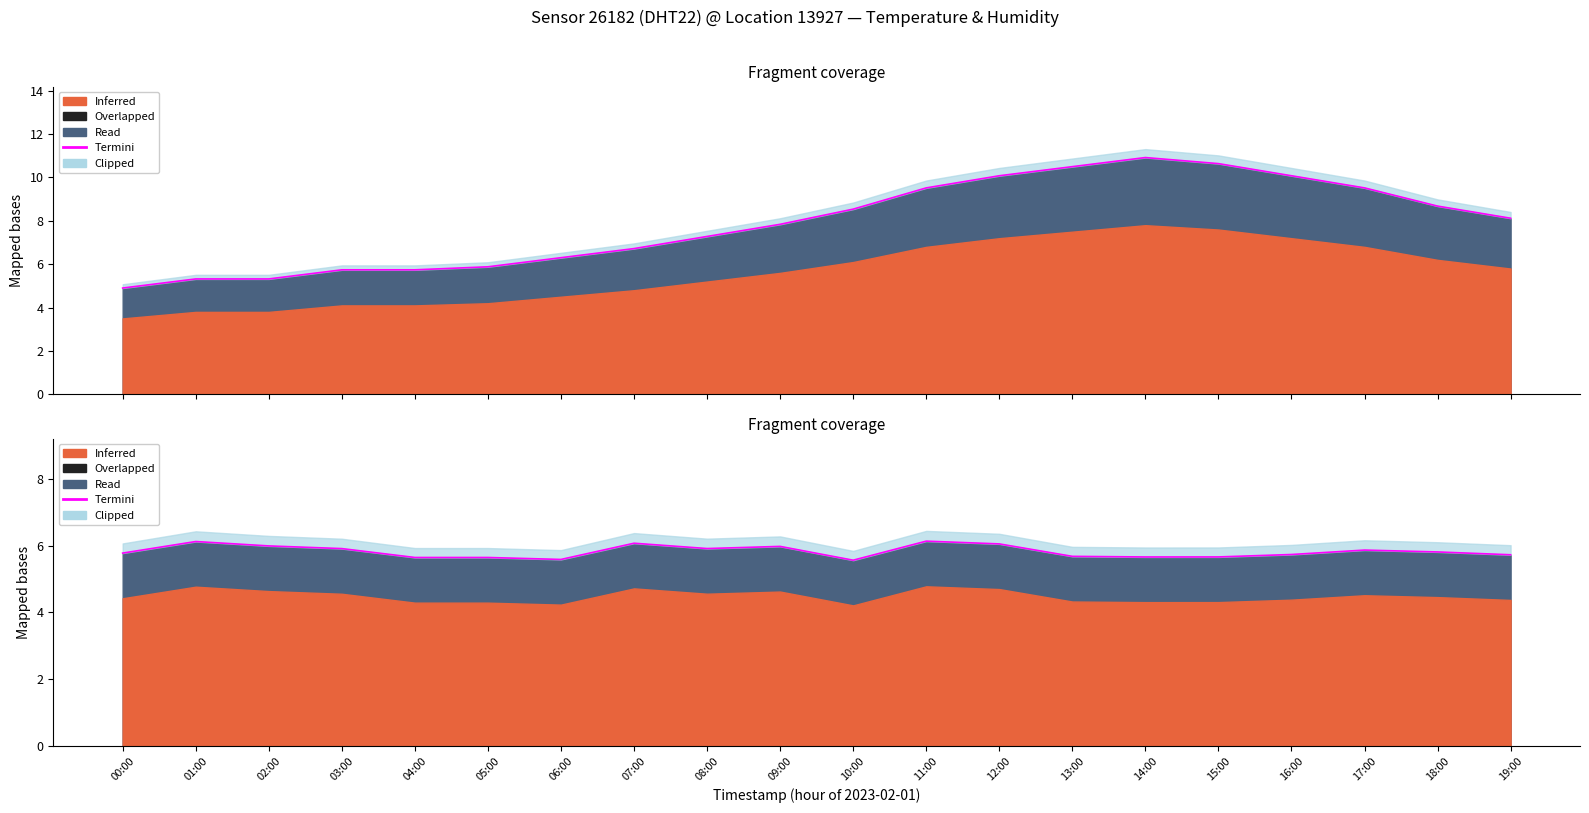

True or false: the data shows 7.8 at 14:00.

False